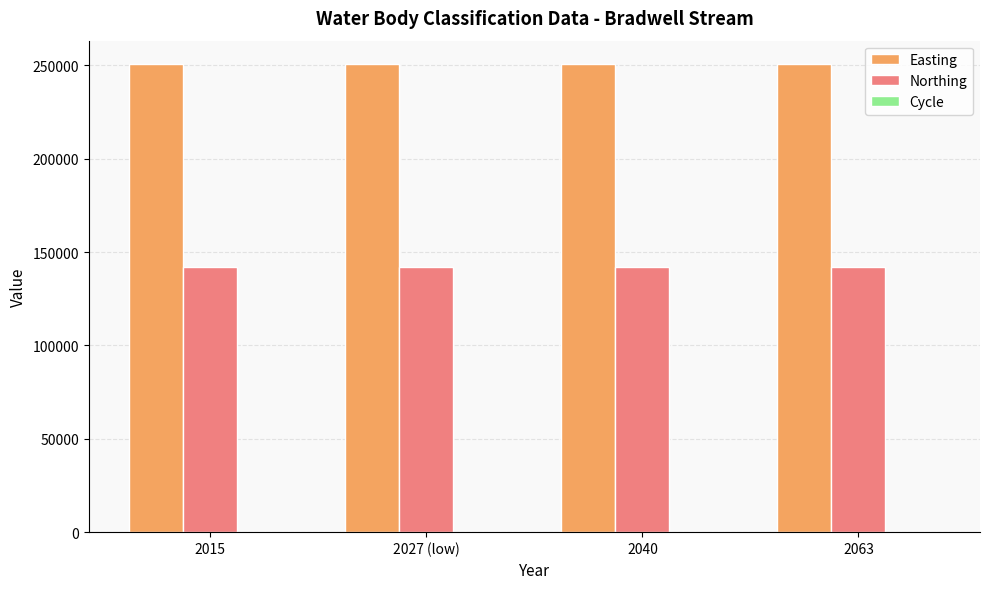

The value of Easting at 2015 is 250735. True or false?

True